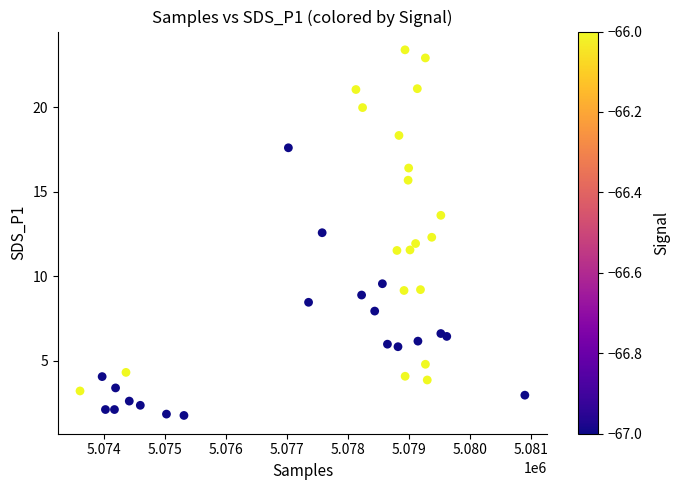

What is the range of X values (max minus min)?

7297.0